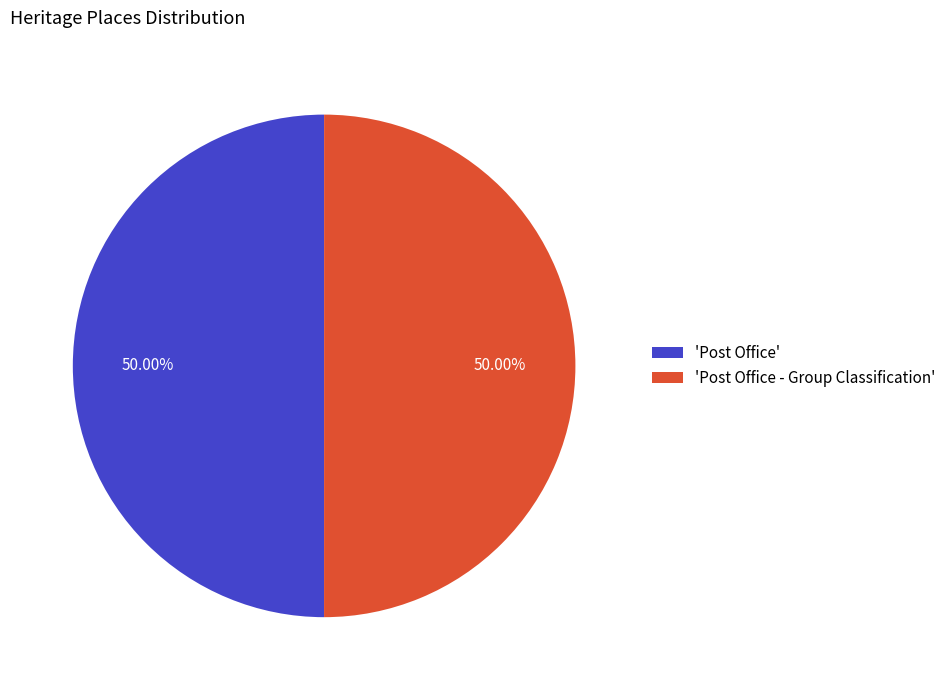

Do 'Post Office - Group Classification' and 'Post Office' together represent more than half of the pie?

Yes